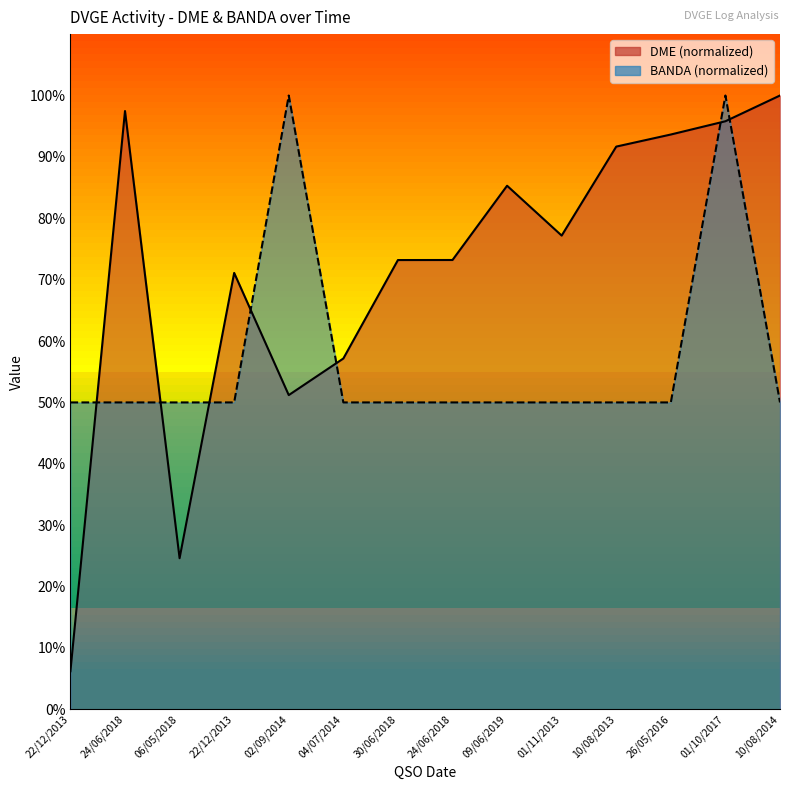

True or false: BANDA and DME intersect in this chart.

True